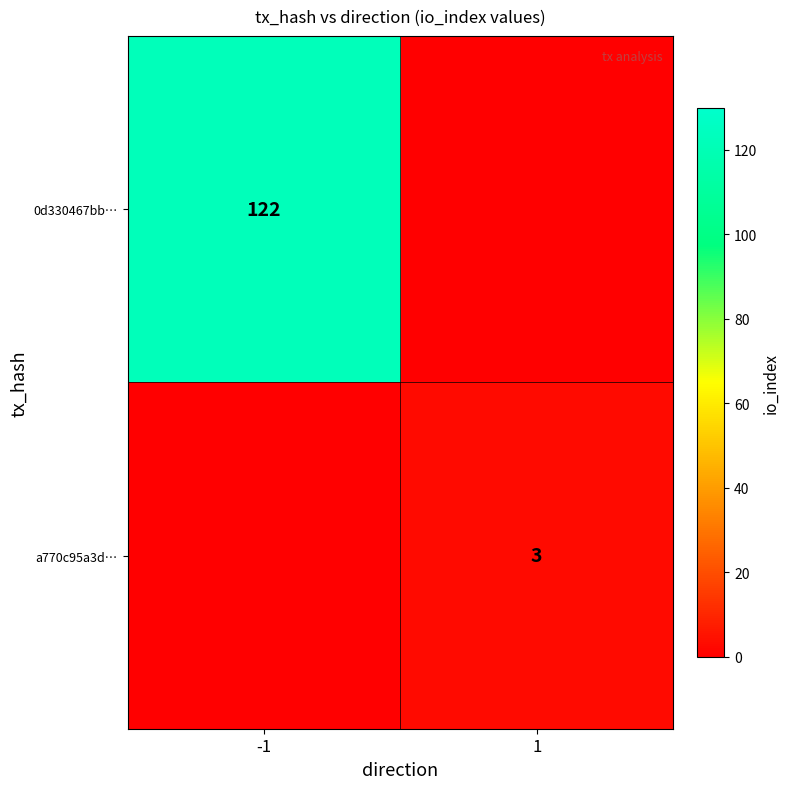

At which category is the sum across all series the highest?

-1